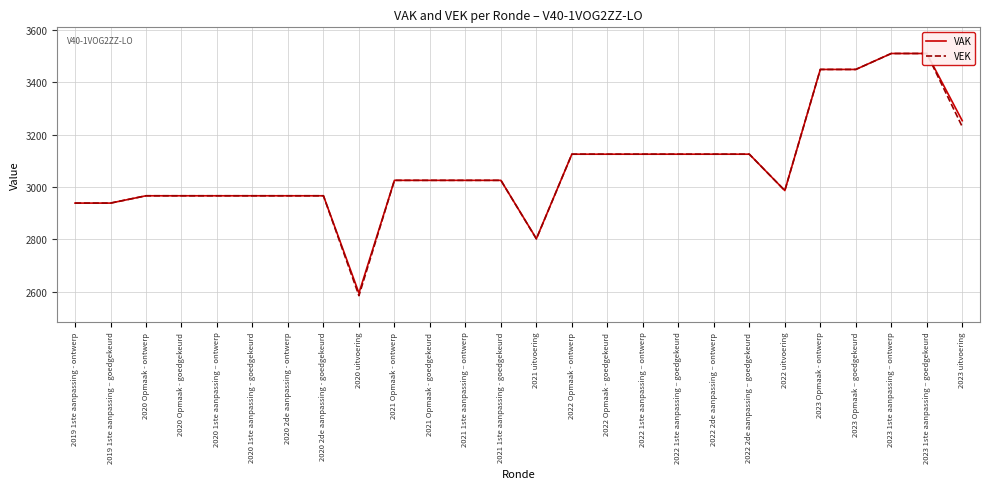

Reading left to right, what are all the values shown in this chart?

VAK: 2019 1ste aanpassing - ontwerp=2938	2019 1ste aanpassing – goedgekeurd=2938	2020 Opmaak - ontwerp=2966	2020 Opmaak - goedgekeurd=2966	2020 1ste aanpassing – ontwerp=2966	2020 1ste aanpassing - goedgekeurd=2966	2020 2de aanpassing - ontwerp=2966	2020 2de aanpassing - goedgekeurd=2966	2020 uitvoering=2594	2021 Opmaak - ontwerp=3025	2021 Opmaak - goedgekeurd=3025	2021 1ste aanpassing – ontwerp=3025	2021 1ste aanpassing - goedgekeurd=3025	2021 uitvoering=2802	2022 Opmaak - ontwerp=3125	2022 Opmaak - goedgekeurd=3125	2022 1ste aanpassing – ontwerp=3125	2022 1ste aanpassing – goedgekeurd=3125	2022 2de aanpassing – ontwerp=3125	2022 2de aanpassing – goedgekeurd=3125	2022 uitvoering=2986	2023 Opmaak - ontwerp=3449	2023 Opmaak – goedgekeurd=3449	2023 1ste aanpassing – ontwerp=3510	2023 1ste aanpassing – goedgekeurd=3510	2023 uitvoering=3253
VEK: 2019 1ste aanpassing - ontwerp=2938	2019 1ste aanpassing – goedgekeurd=2938	2020 Opmaak - ontwerp=2966	2020 Opmaak - goedgekeurd=2966	2020 1ste aanpassing – ontwerp=2966	2020 1ste aanpassing - goedgekeurd=2966	2020 2de aanpassing - ontwerp=2966	2020 2de aanpassing - goedgekeurd=2966	2020 uitvoering=2584	2021 Opmaak - ontwerp=3025	2021 Opmaak - goedgekeurd=3025	2021 1ste aanpassing – ontwerp=3025	2021 1ste aanpassing - goedgekeurd=3025	2021 uitvoering=2801	2022 Opmaak - ontwerp=3125	2022 Opmaak - goedgekeurd=3125	2022 1ste aanpassing – ontwerp=3125	2022 1ste aanpassing – goedgekeurd=3125	2022 2de aanpassing – ontwerp=3125	2022 2de aanpassing – goedgekeurd=3125	2022 uitvoering=2986	2023 Opmaak - ontwerp=3449	2023 Opmaak – goedgekeurd=3449	2023 1ste aanpassing – ontwerp=3510	2023 1ste aanpassing – goedgekeurd=3510	2023 uitvoering=3230